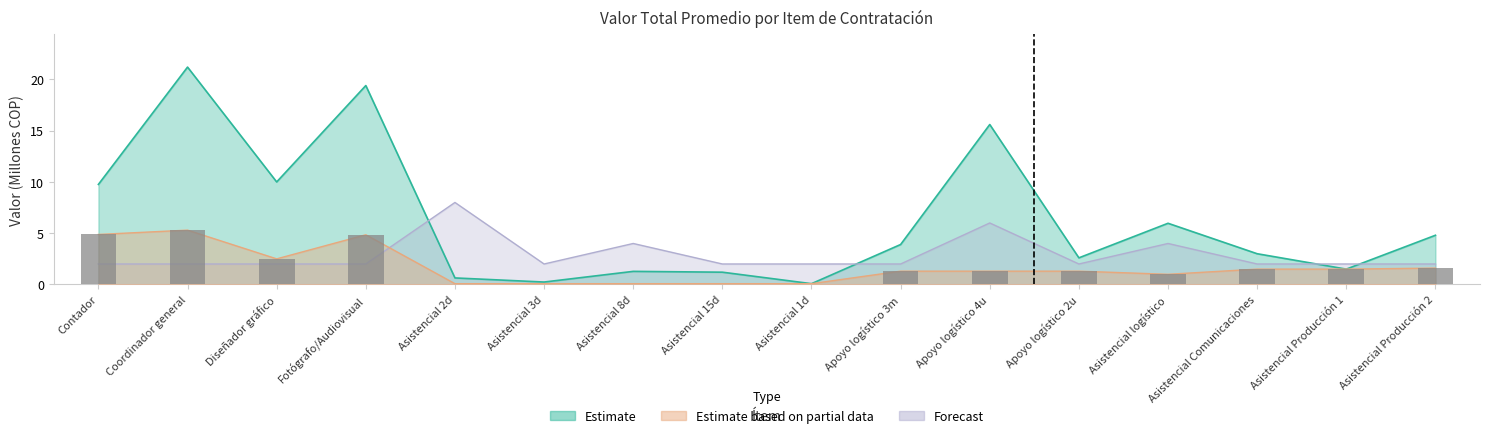

Are the bars horizontal?

No